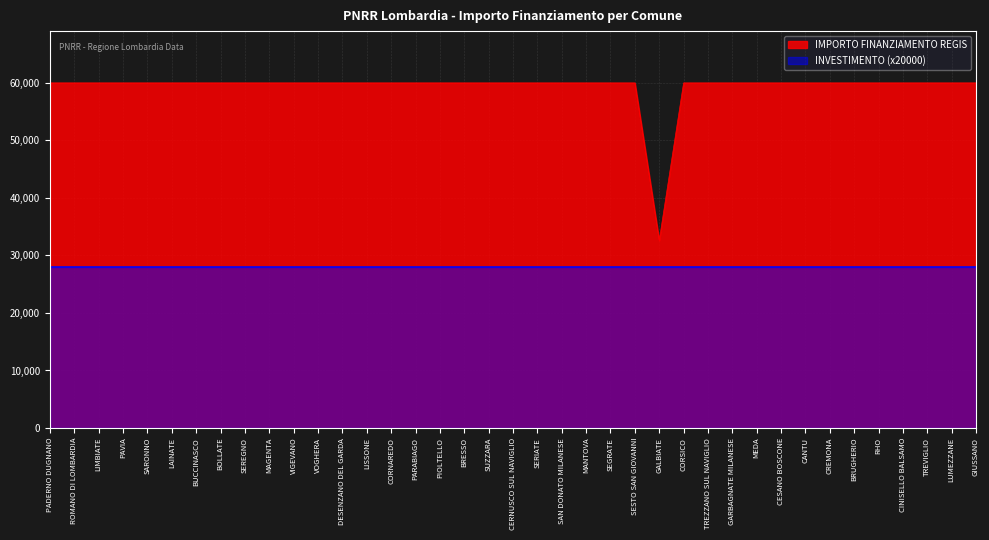

What is the difference between the maximum and minimum values?

27377